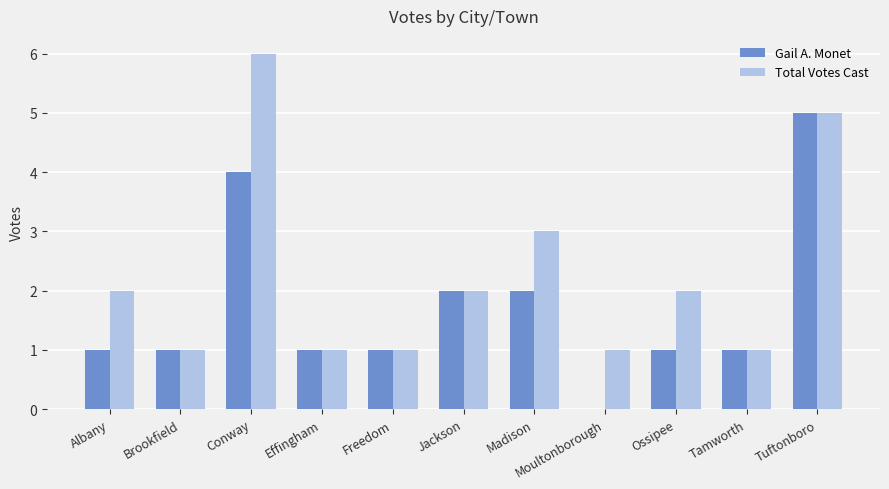

How many series are shown in this chart?

2